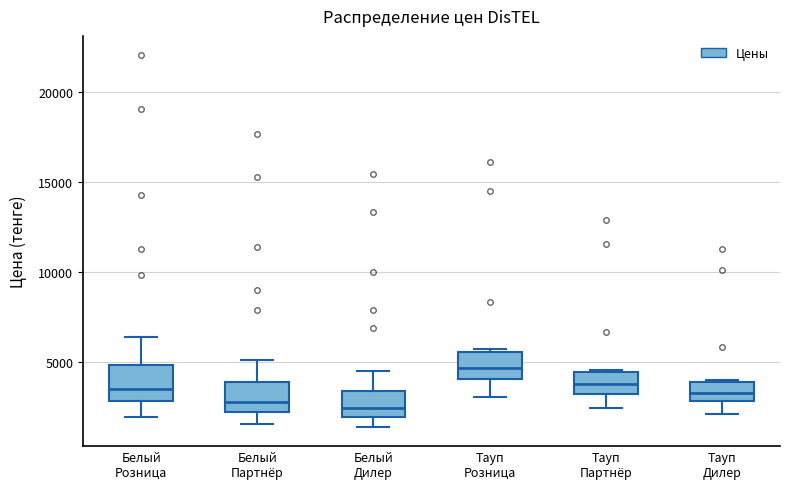

Where is the upper edge of the box for Белый Дилер on the y-axis? The values are not printed on the chart, so give them approximately, as read against the axis.

3500